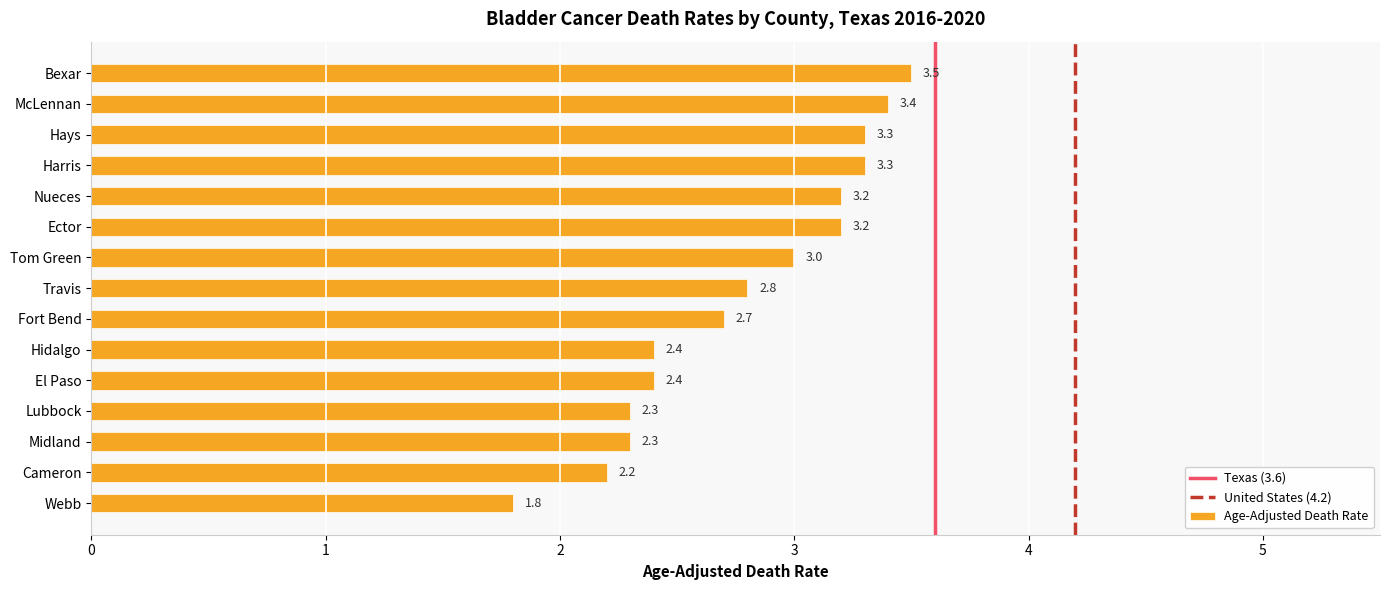

What value does the data have at Lubbock?

2.3